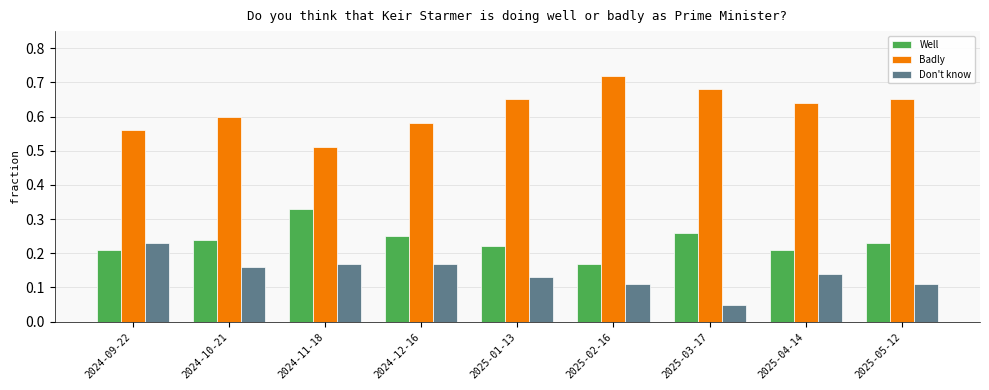

Which series has the widest spread of values?

Badly